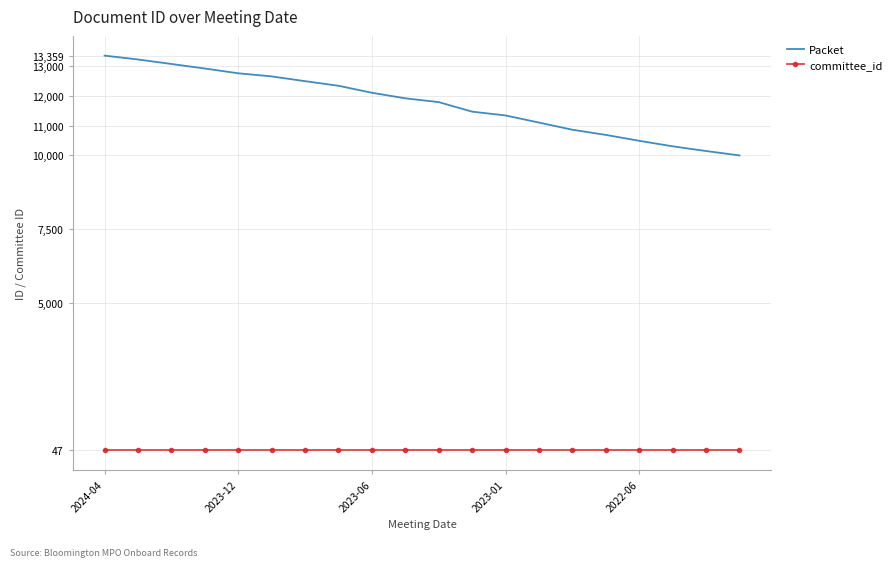

Rank the series by their average value, from highest to lowest.

Packet, committee_id